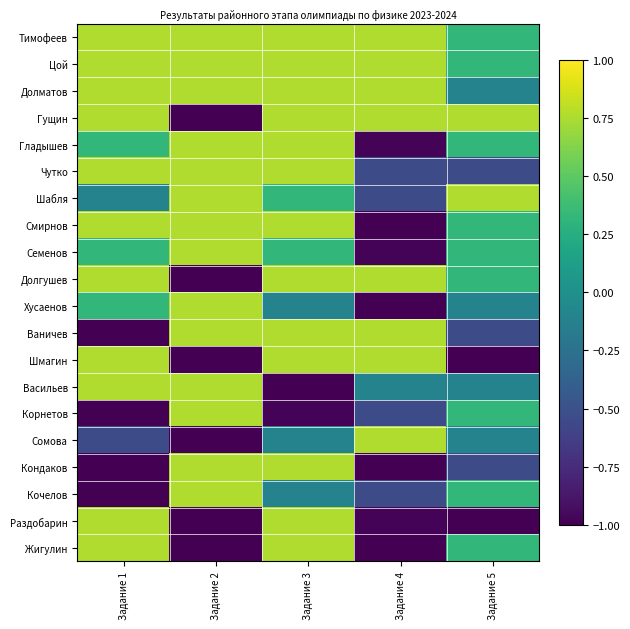

At which category does the chart reach its minimum across all series?

Задание 2